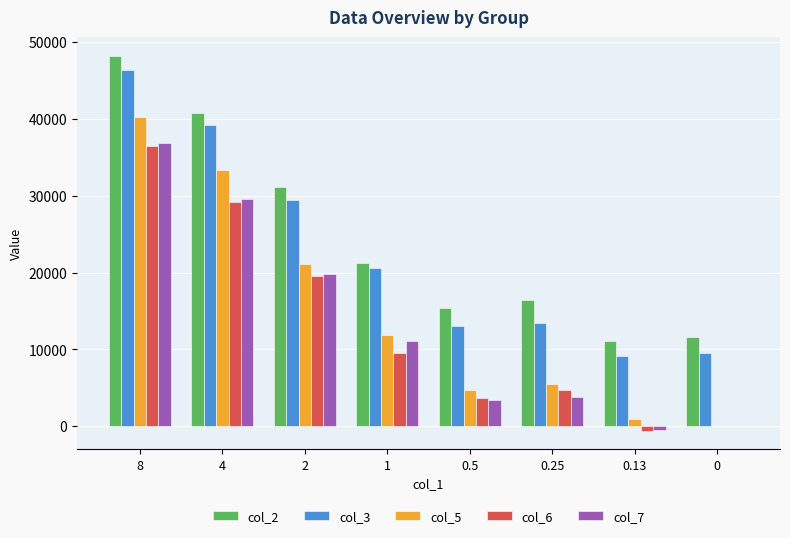

What is the maximum value shown in the chart?

48167